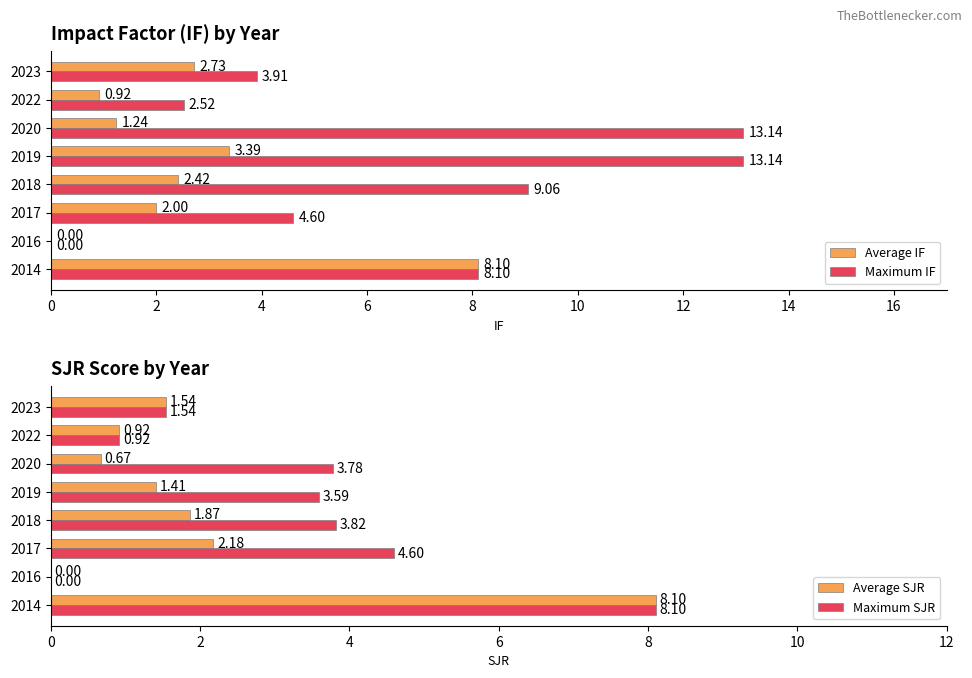

The Average IF series shows 5.1 at 8. True or false?

False